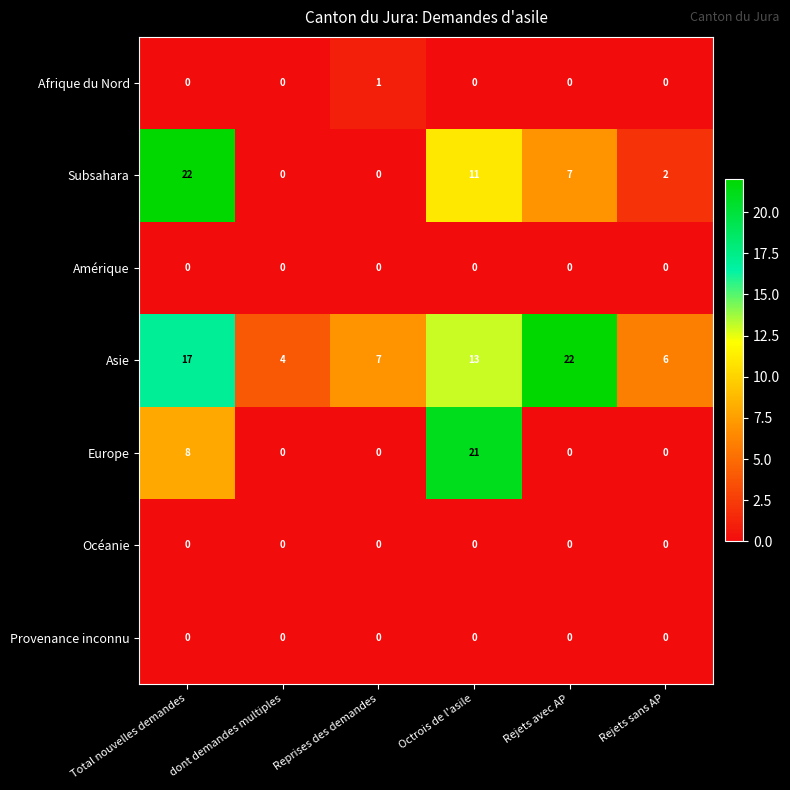

What is the difference between the highest and lowest values at Octrois de l'asile?

21